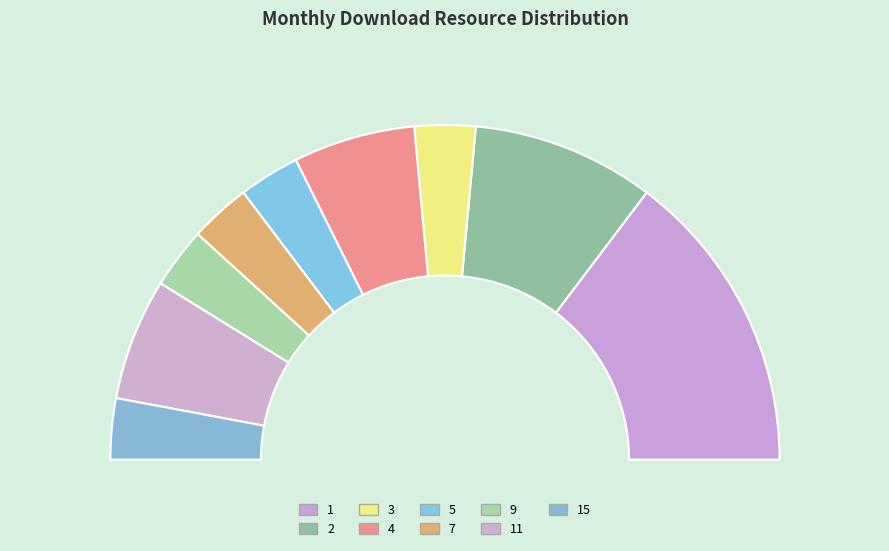

To the nearest percent, what is the combined percentage of 11 and 7?

14%